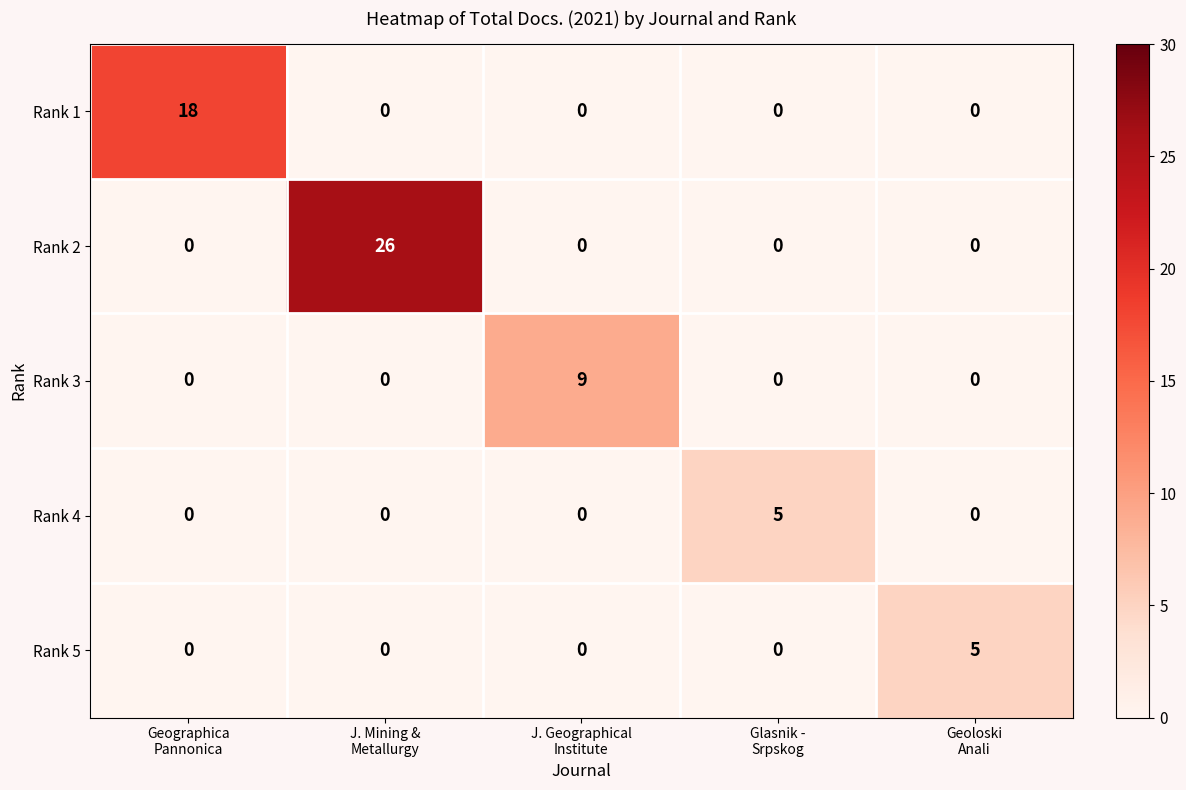

At how many categories does at least one series exceed 12?

2